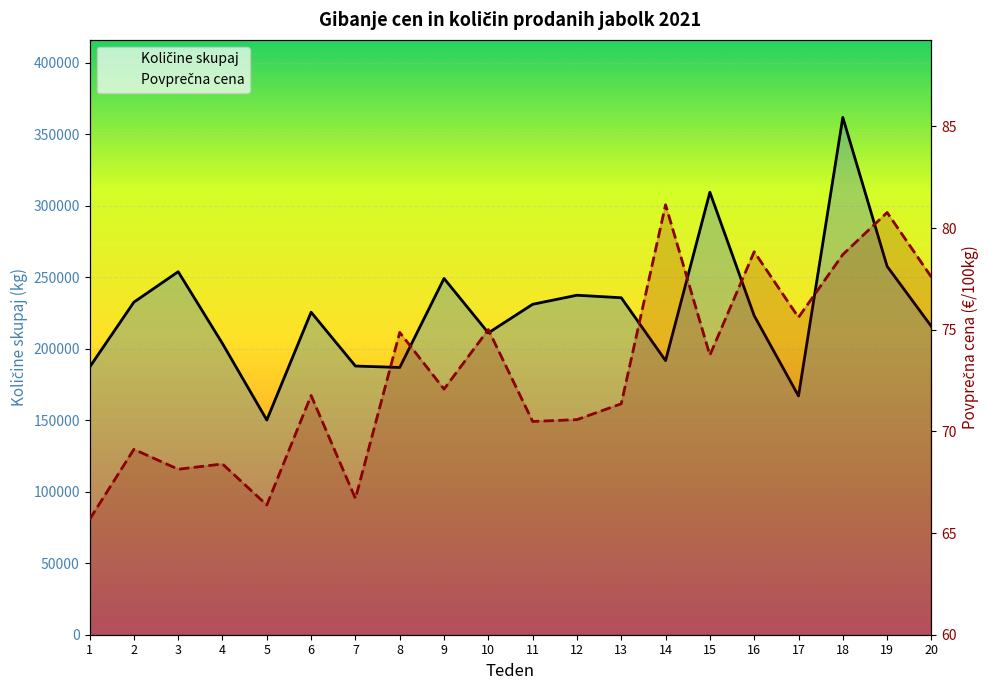

True or false: Količine skupaj and Povprečna cena cross at least once.

False